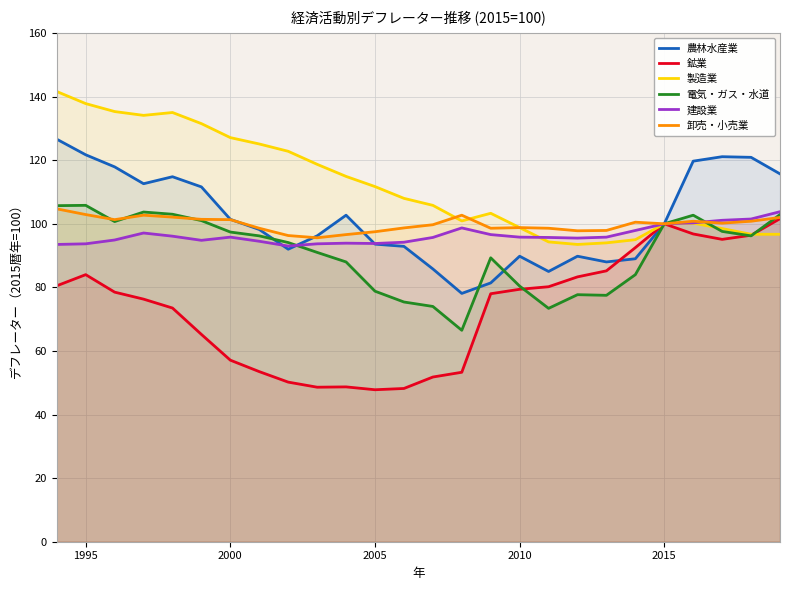

Which series has the largest total across all categories?

製造業